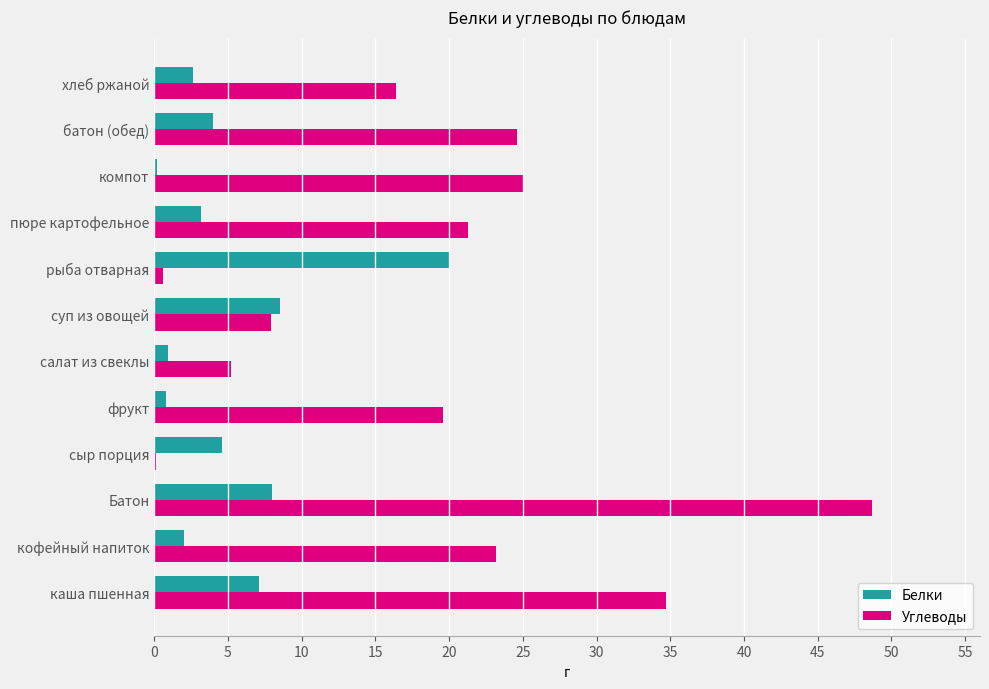

What is the maximum value shown in the chart?

48.7